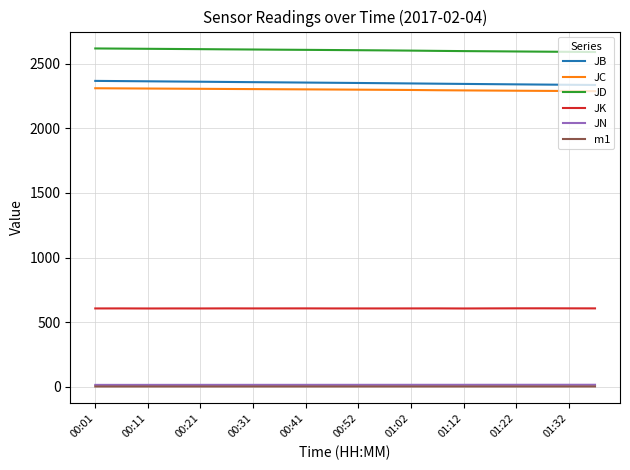

Which series has the largest total across all categories?

JD